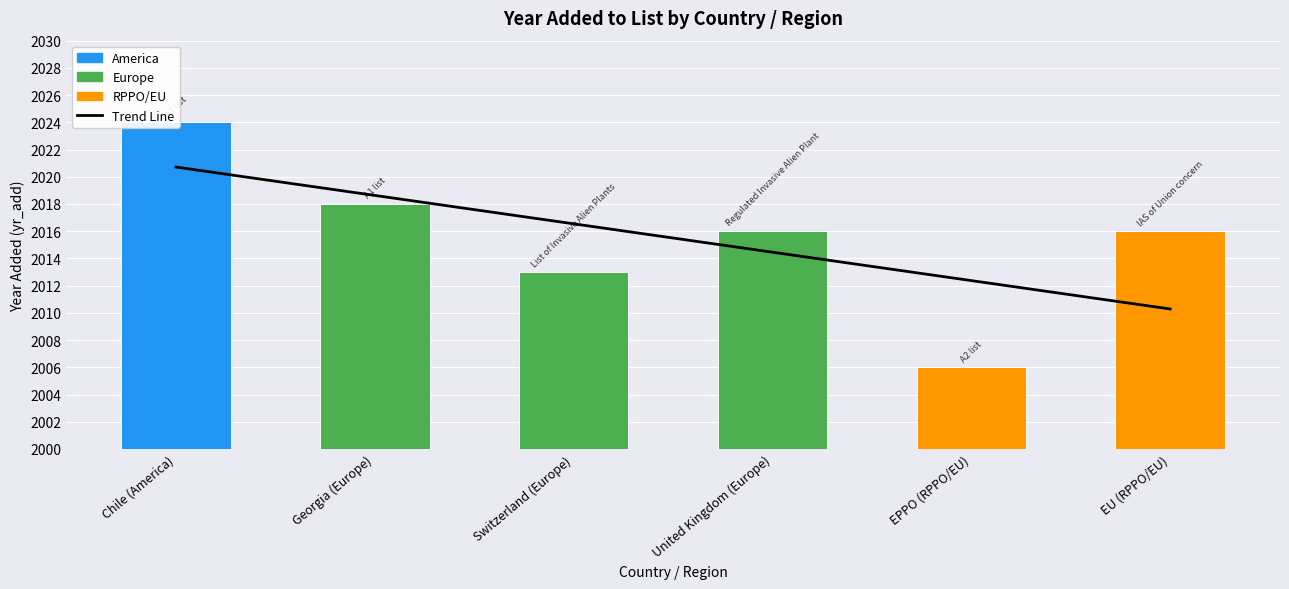

Where is the data nearest to the value 2015?

United Kingdom (Europe)